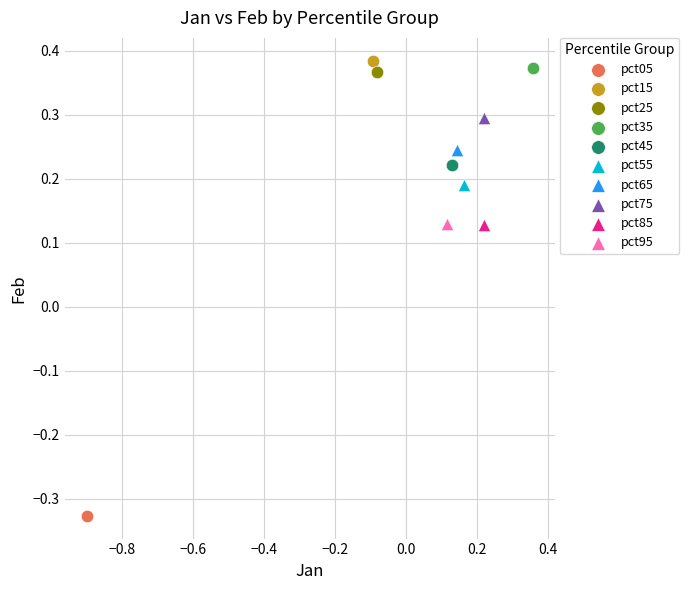

What are all the series names shown in the legend?

pct05, pct15, pct25, pct35, pct45, pct55, pct65, pct75, pct85, pct95